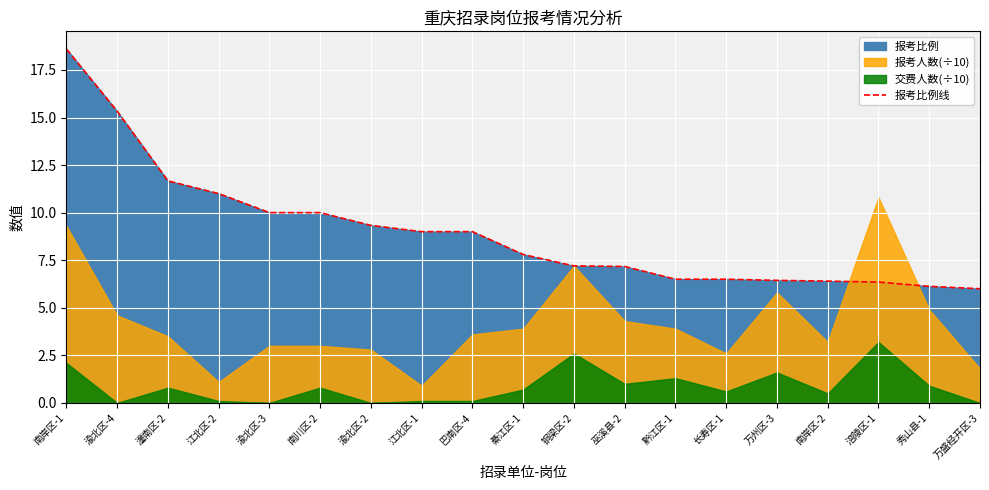

How many values exceed 7?

12